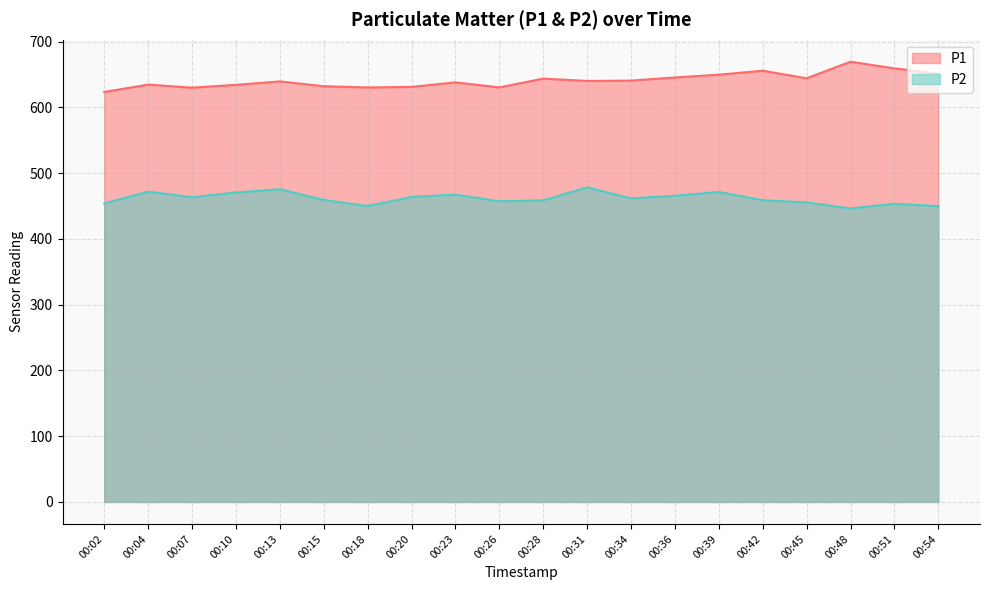

True or false: P1 and P2 cross at least once.

False